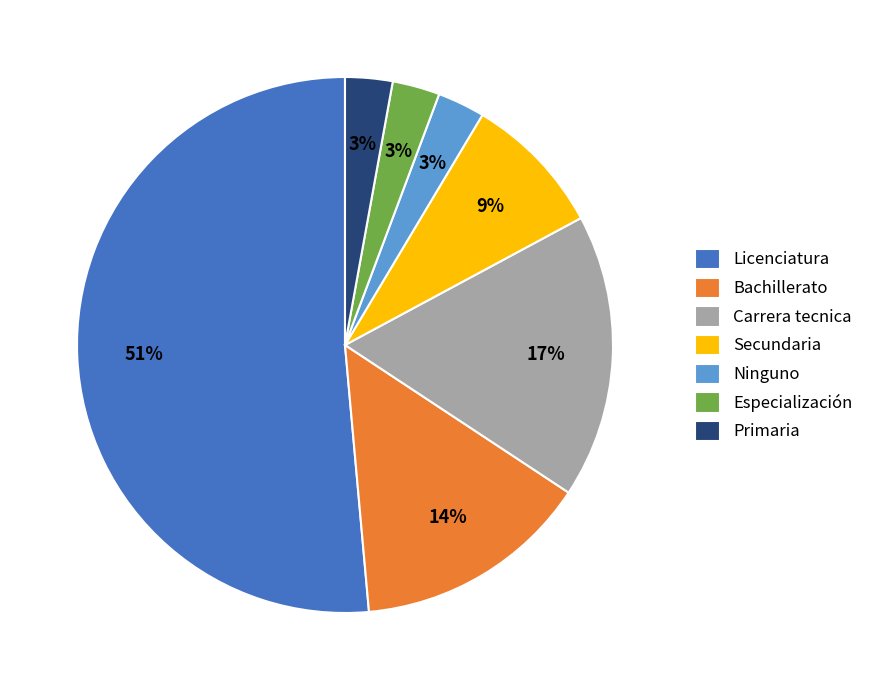

Does Licenciatura represent more than half of the total?

Yes